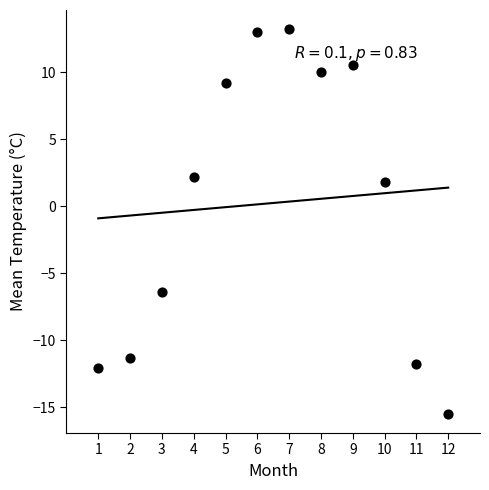

What Y value in the scatter plot is closest to -1?

1.8